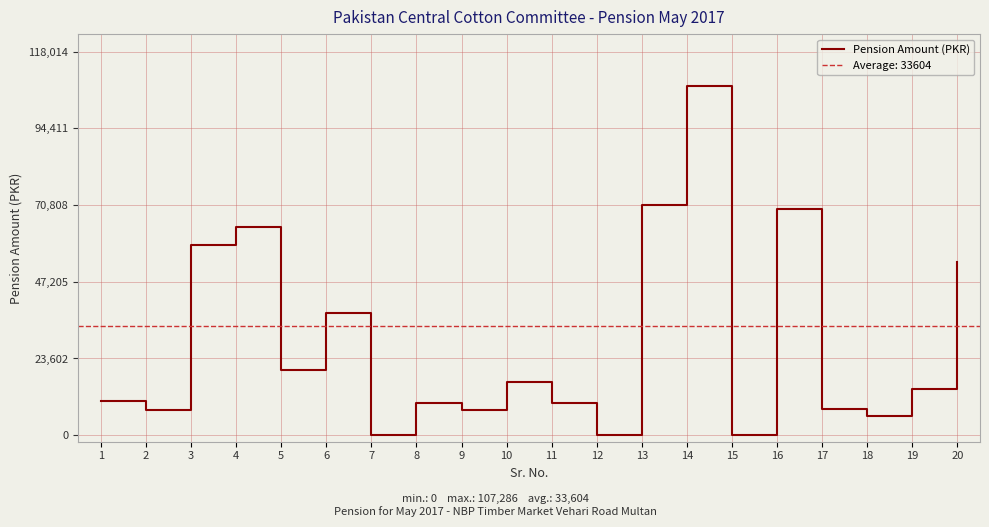

Rank the categories by value from lowest to highest.

7, 12, 15, 18, 9, 2, 17, 8, 11, 1, 19, 10, 5, 6, 20, 3, 4, 16, 13, 14